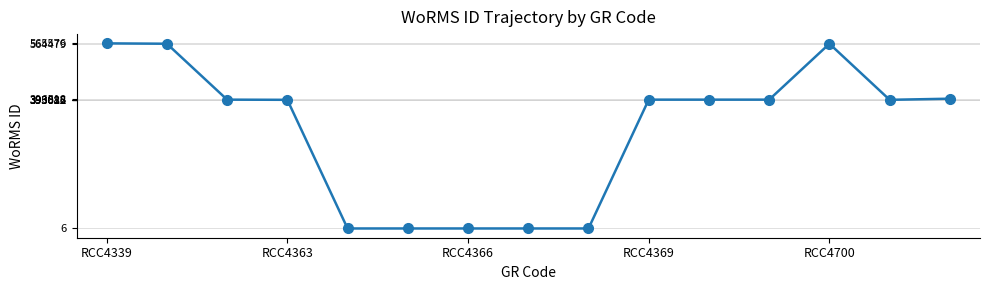

What is the average value?

296782